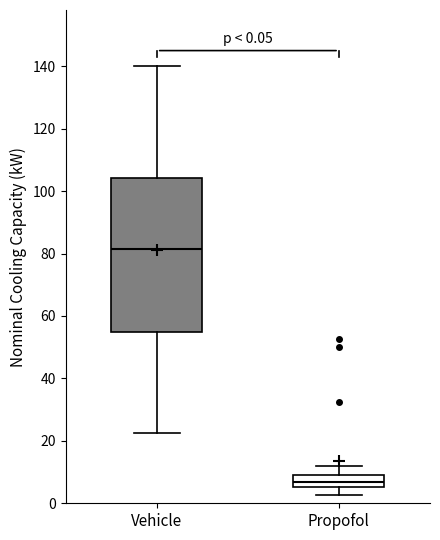

Which box has the highest median line?

Vehicle